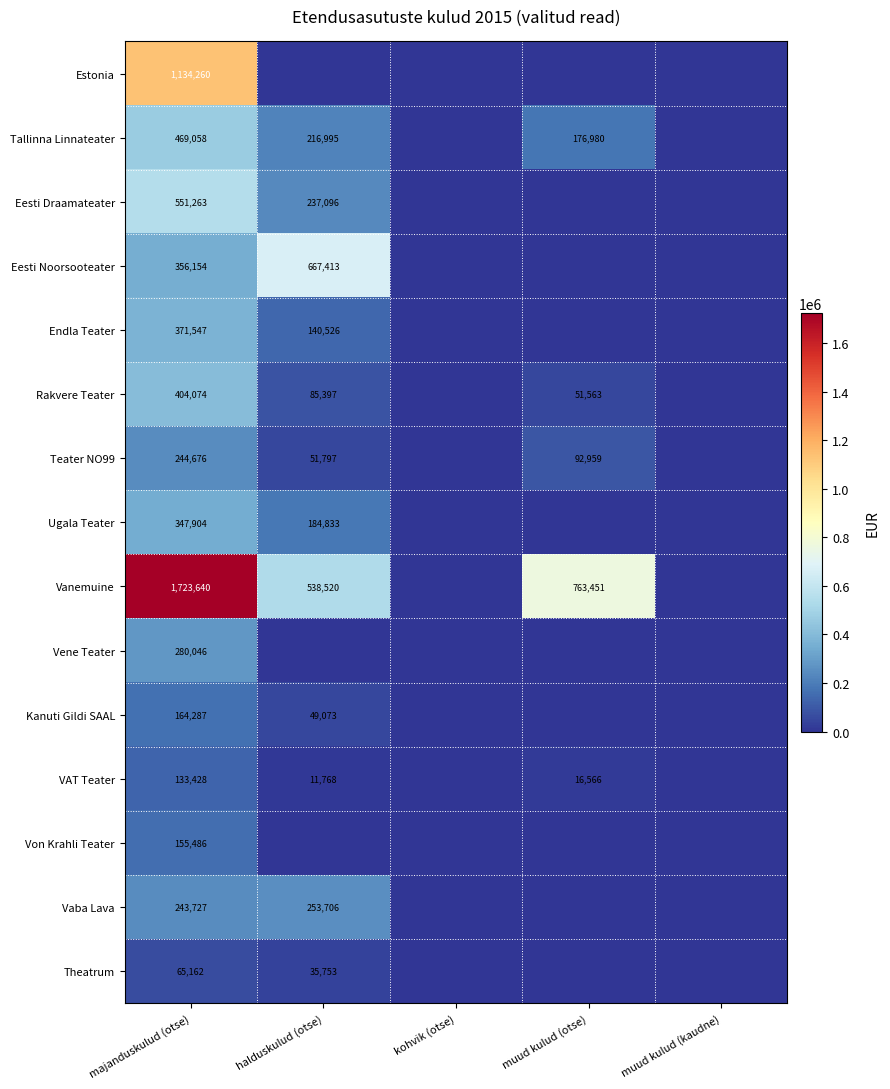

At majanduskulud (otse), list the series in order from smallest to largest.

Theatrum, VAT Teater, Von Krahli Teater, Kanuti Gildi SAAL, Vaba Lava, Teater NO99, Vene Teater, Ugala Teater, Eesti Noorsooteater, Endla Teater, Rakvere Teater, Tallinna Linnateater, Eesti Draamateater, Estonia, Vanemuine